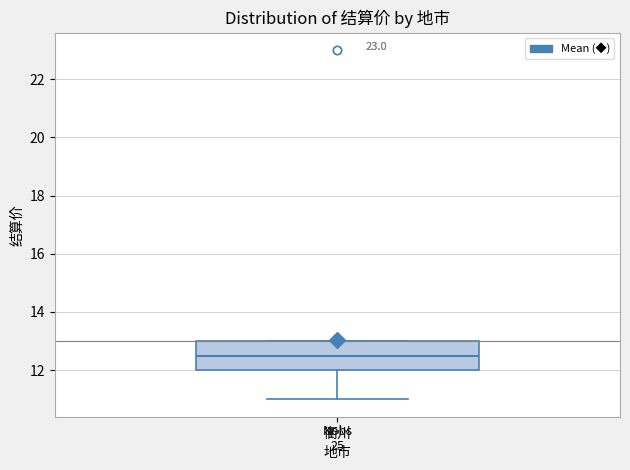

Transcribe this box plot: give where the median line is, the range the box spans, and where the two whiskers end, as read against the y-axis. The values are not printed on the chart, so give them approximately, as read against the axis.

median 12.6, box 12.0 to 13.0, whiskers 11.0 to 13.0